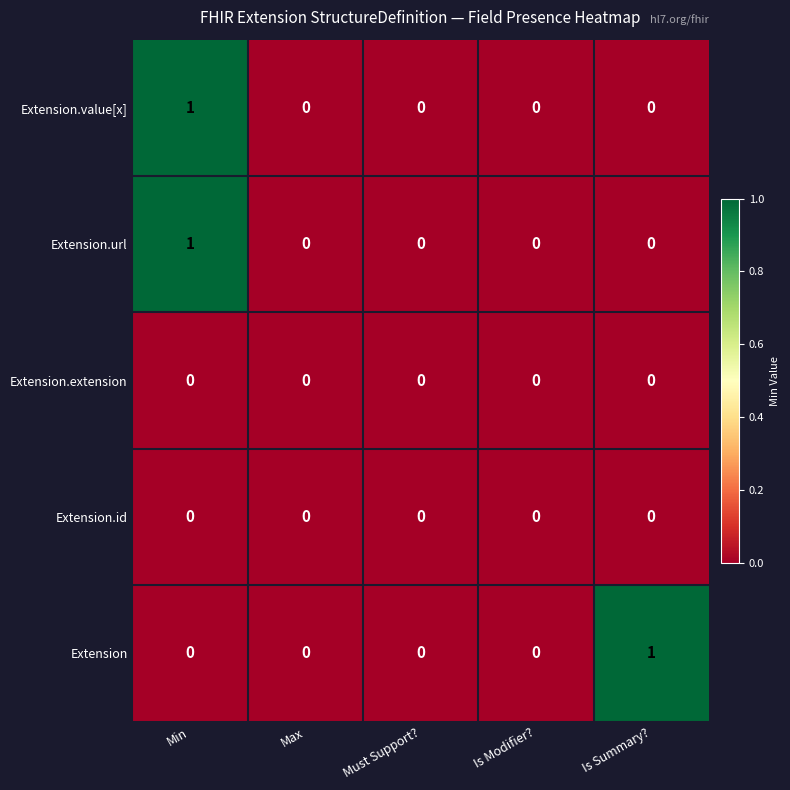

Reading left to right, extract all data points from this chart.

Extension.value[x]: Min=1	Max=0	Must Support?=0	Is Modifier?=0	Is Summary?=0
Extension.url: Min=1	Max=0	Must Support?=0	Is Modifier?=0	Is Summary?=0
Extension.extension: Min=0	Max=0	Must Support?=0	Is Modifier?=0	Is Summary?=0
Extension.id: Min=0	Max=0	Must Support?=0	Is Modifier?=0	Is Summary?=0
Extension: Min=0	Max=0	Must Support?=0	Is Modifier?=0	Is Summary?=1